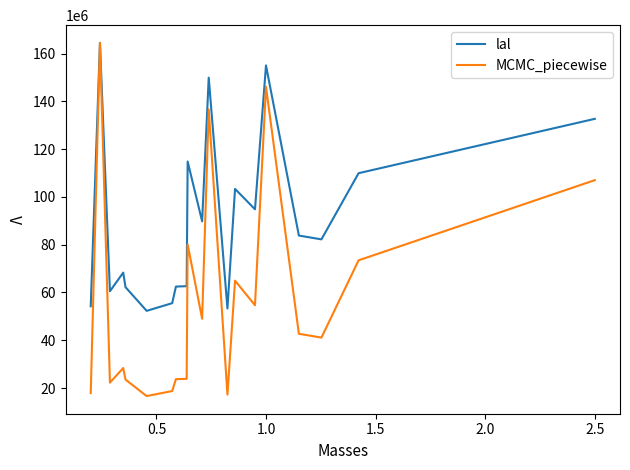

What is the minimum value for lal?

52298000.0